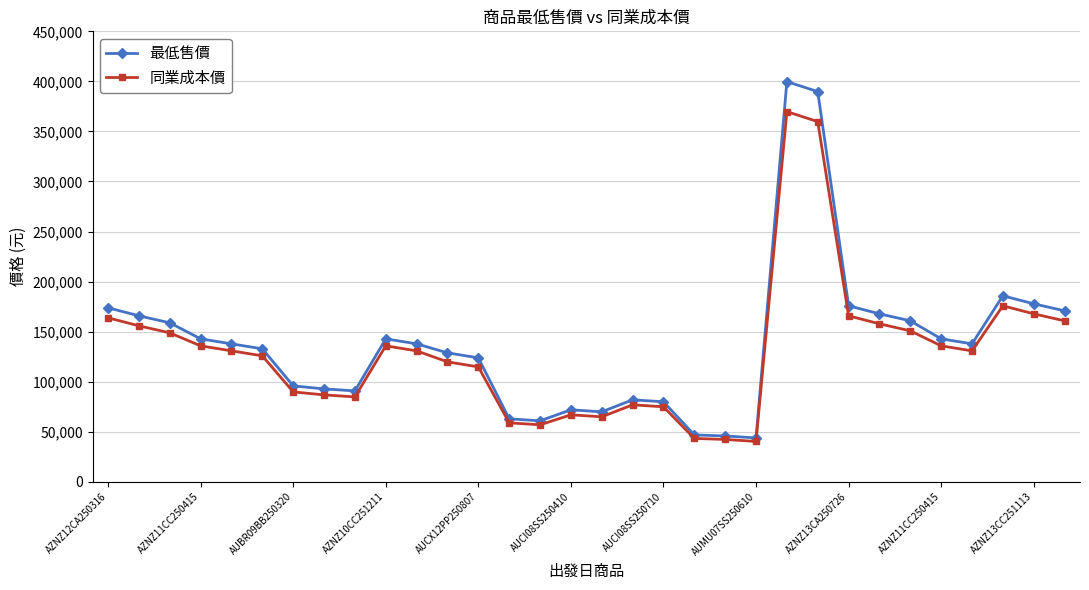

True or false: 最低售價 has more than 1 points higher than both neighbors.

True